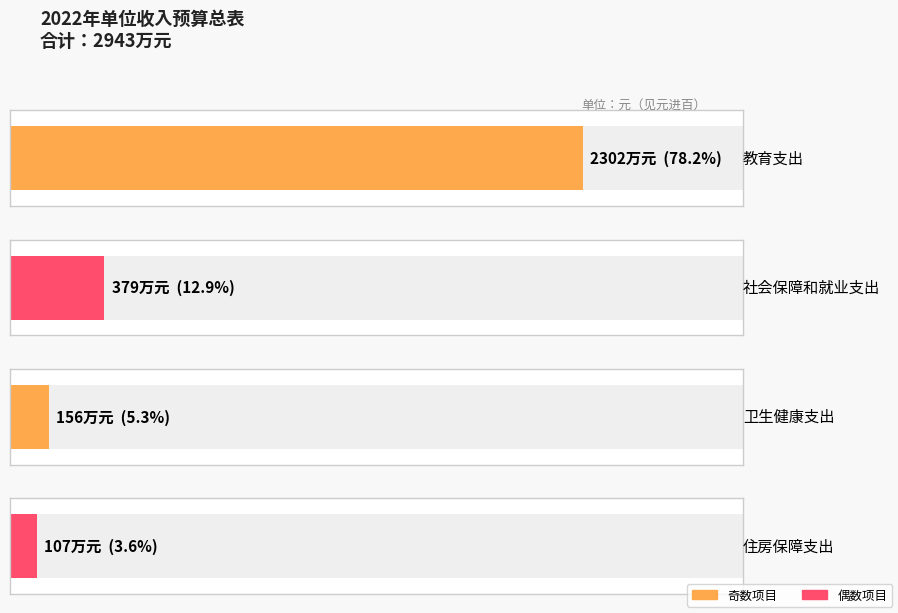

What is the average value?

7358500